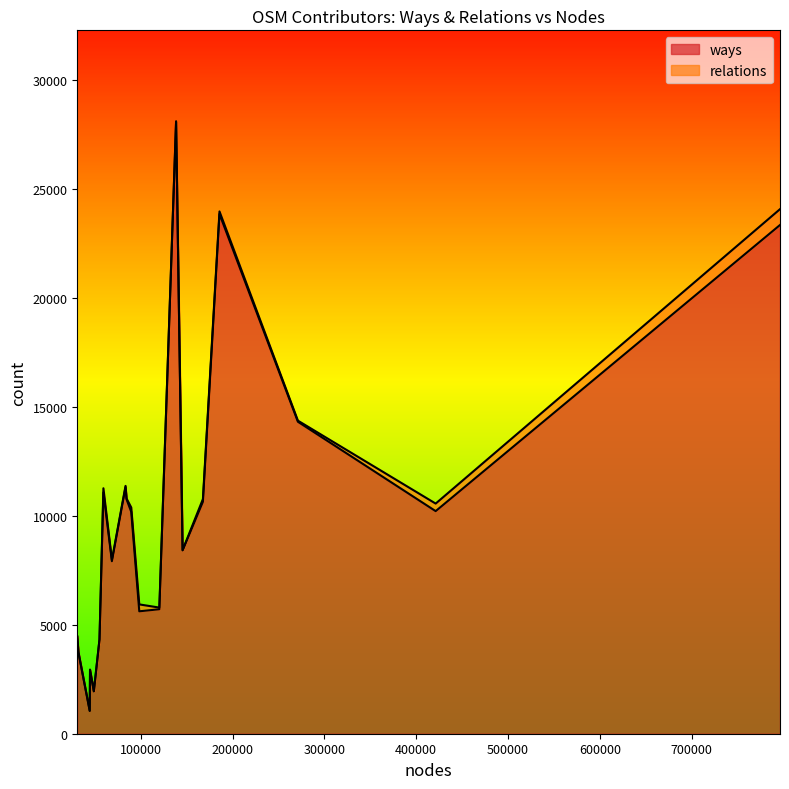

Is it true that ways equals 3709 at Fips?

True